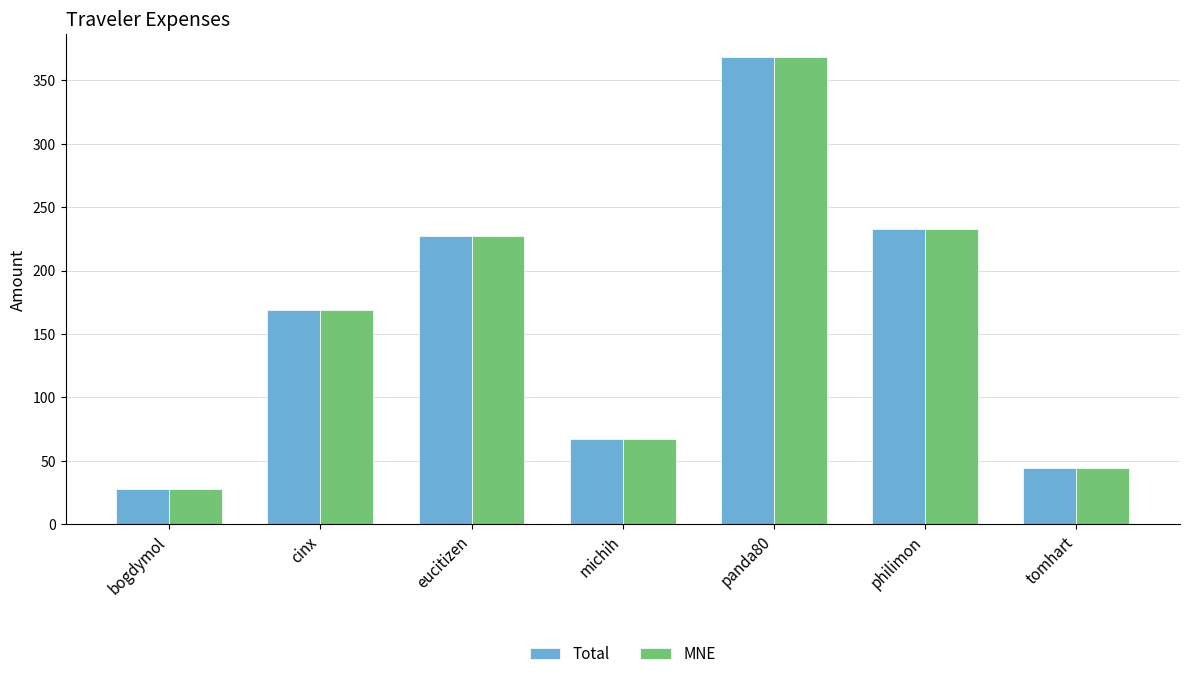

Which label corresponds to the smallest value in the chart?

bogdymol